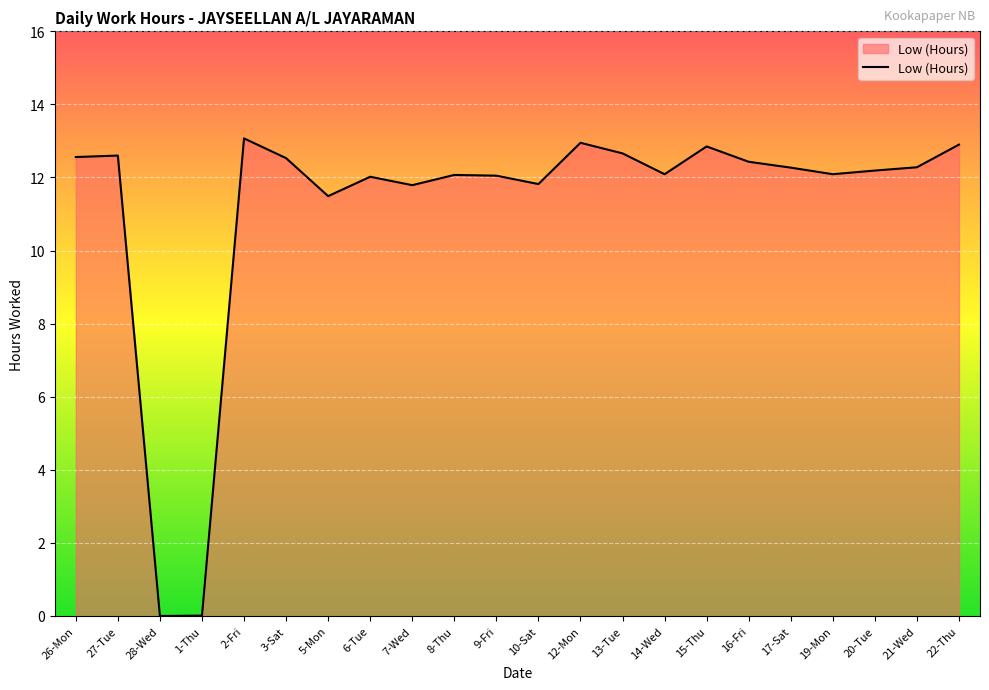

What is the greatest value displayed?

13.1